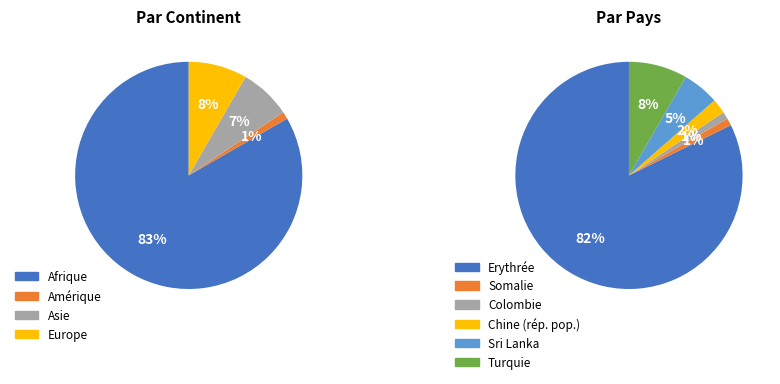

What is the majority slice?

Afrique